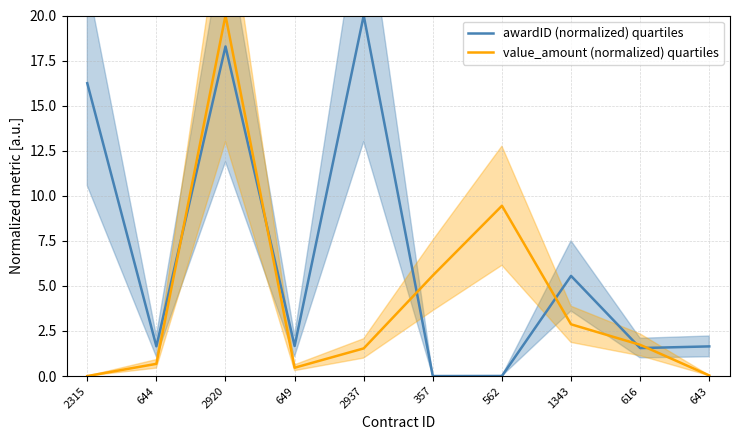

Rank the series by their average value, from highest to lowest.

awardID (normalized) quartiles, value_amount (normalized) quartiles